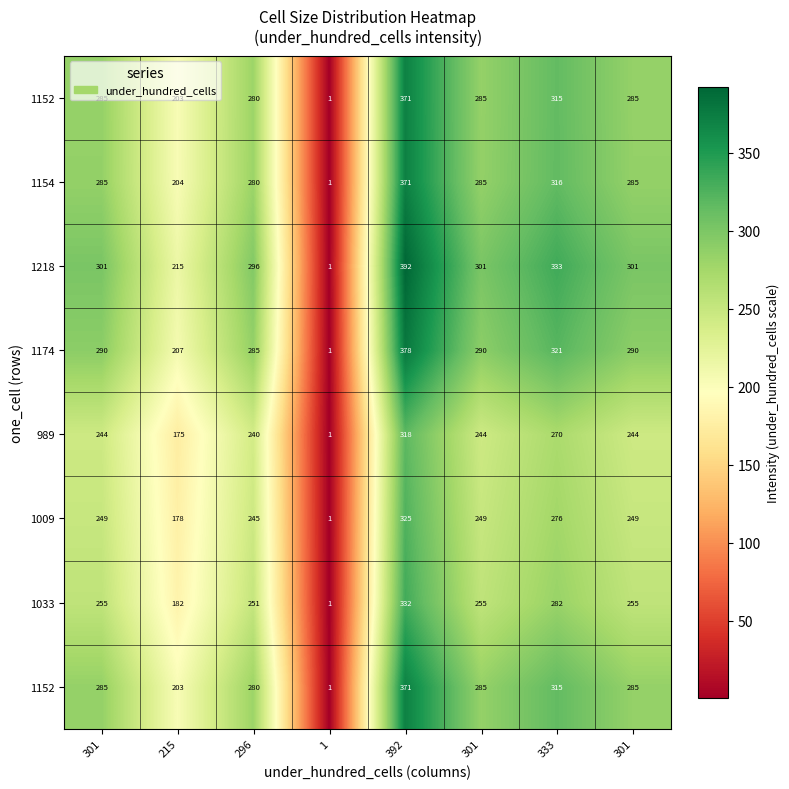

Count the number of data series in this chart.

8